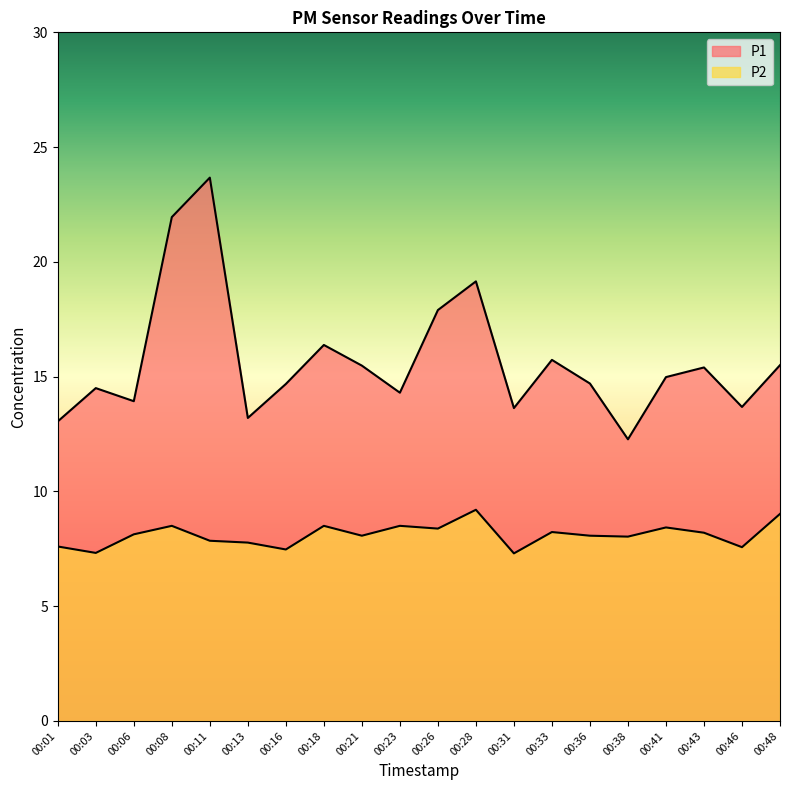

List the series in order of their overall mean, highest first.

P1, P2